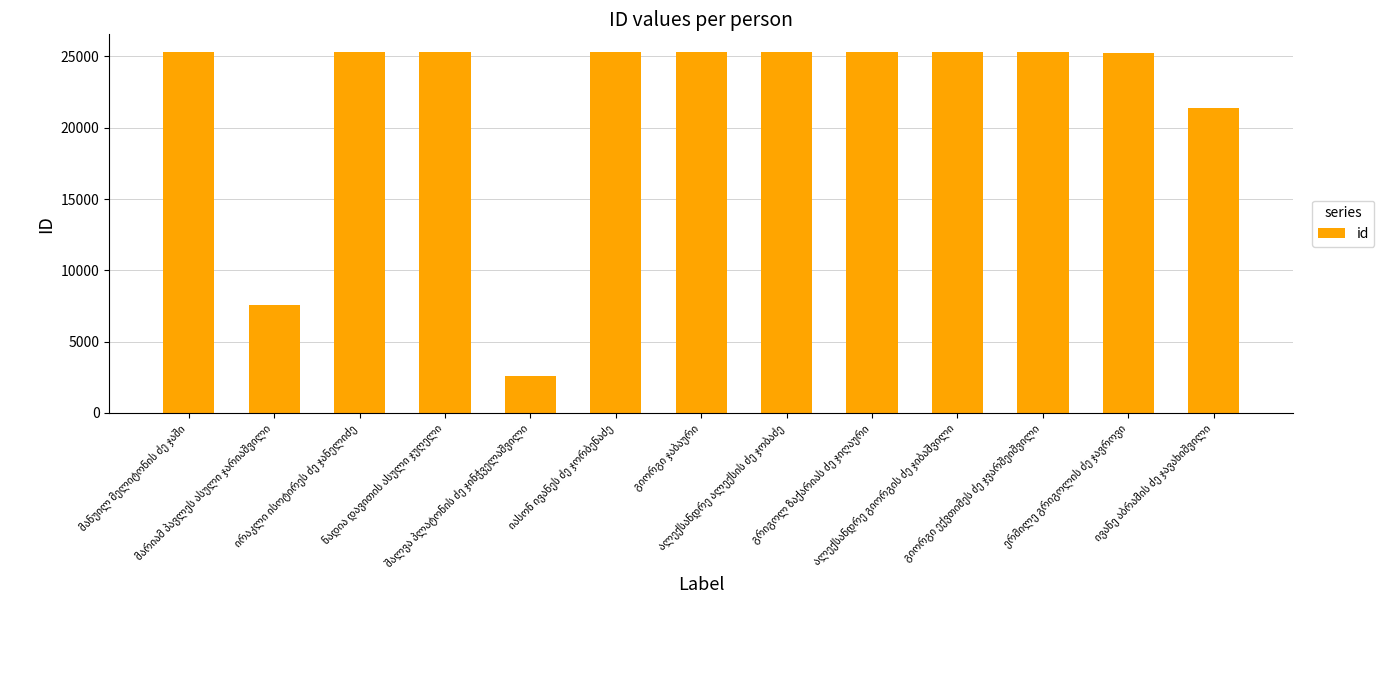

What is the value of the 12th bar from the left?

25276